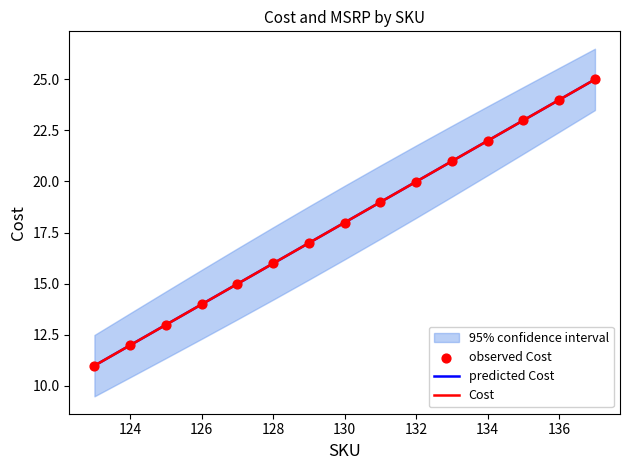

Which series contains the highest Y value?

Cost